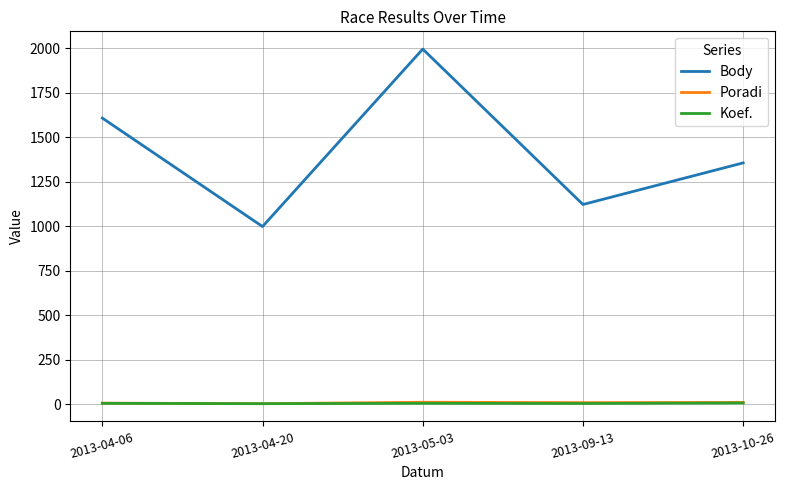

Which series has the widest spread of values?

Body